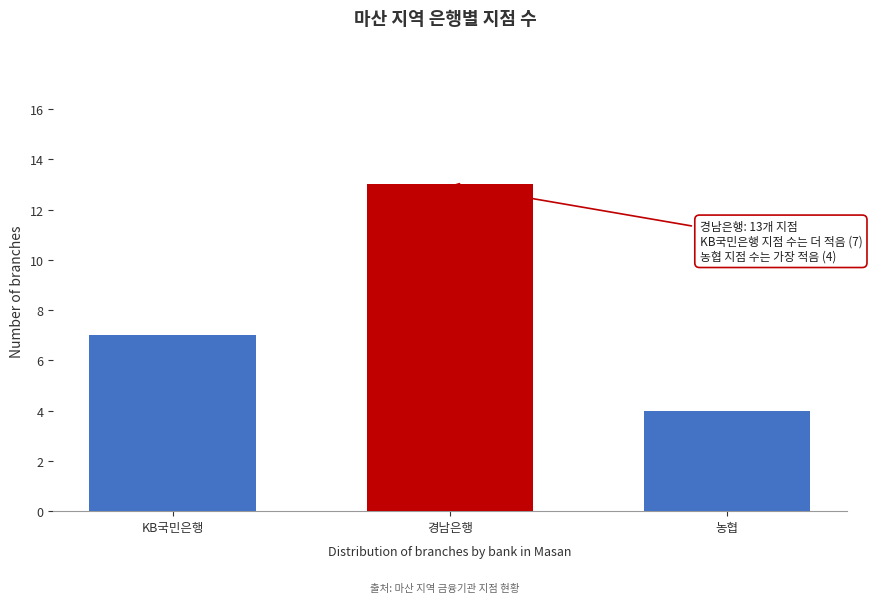

Reading right to left, extract all data points from this chart.

4	13	7